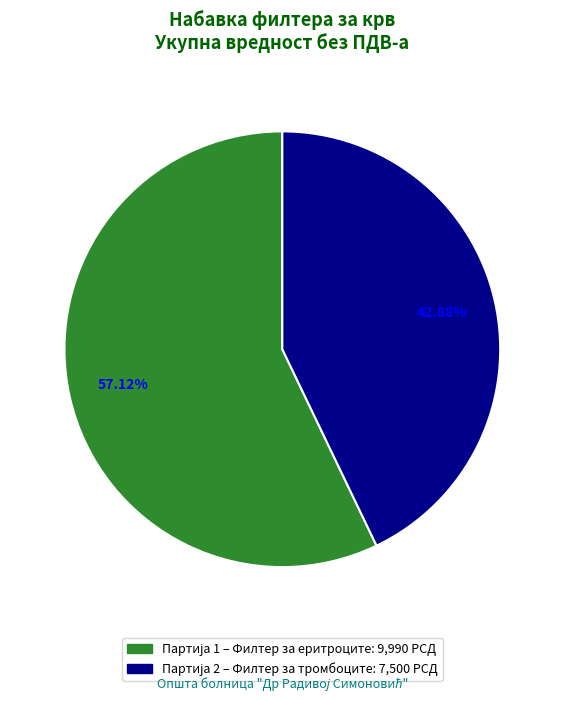

To the nearest percent, what is the difference between the largest and smallest slice percentages?

14%